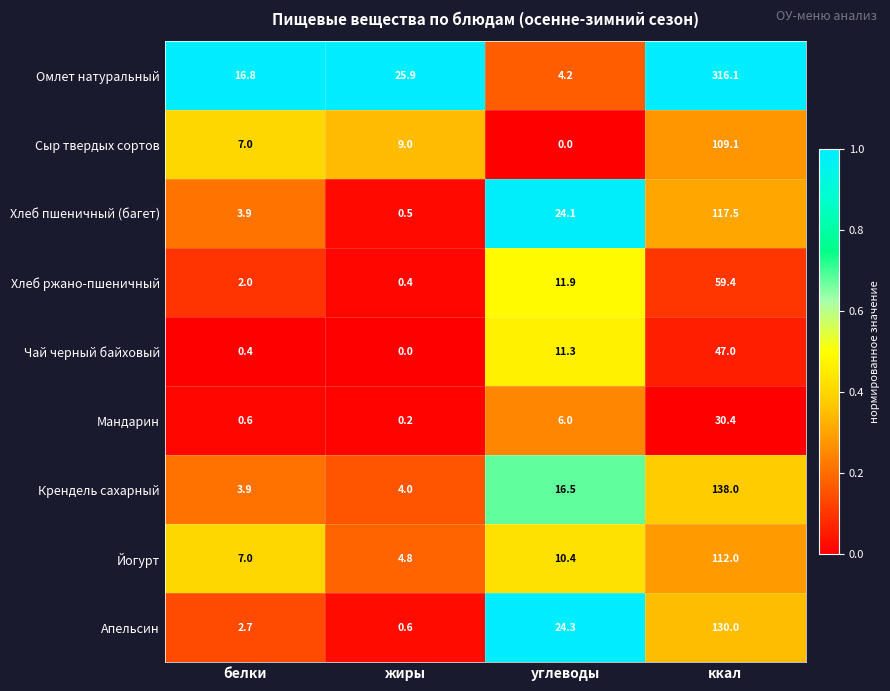

What is the average value of the Чай черный байховый series?

14.7